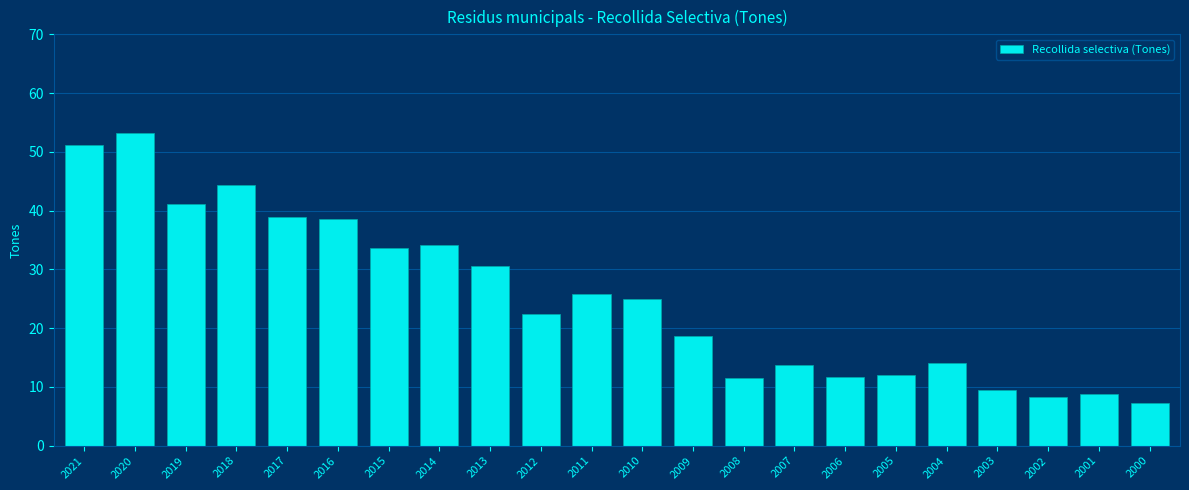

How many categories are shown in the chart?

22